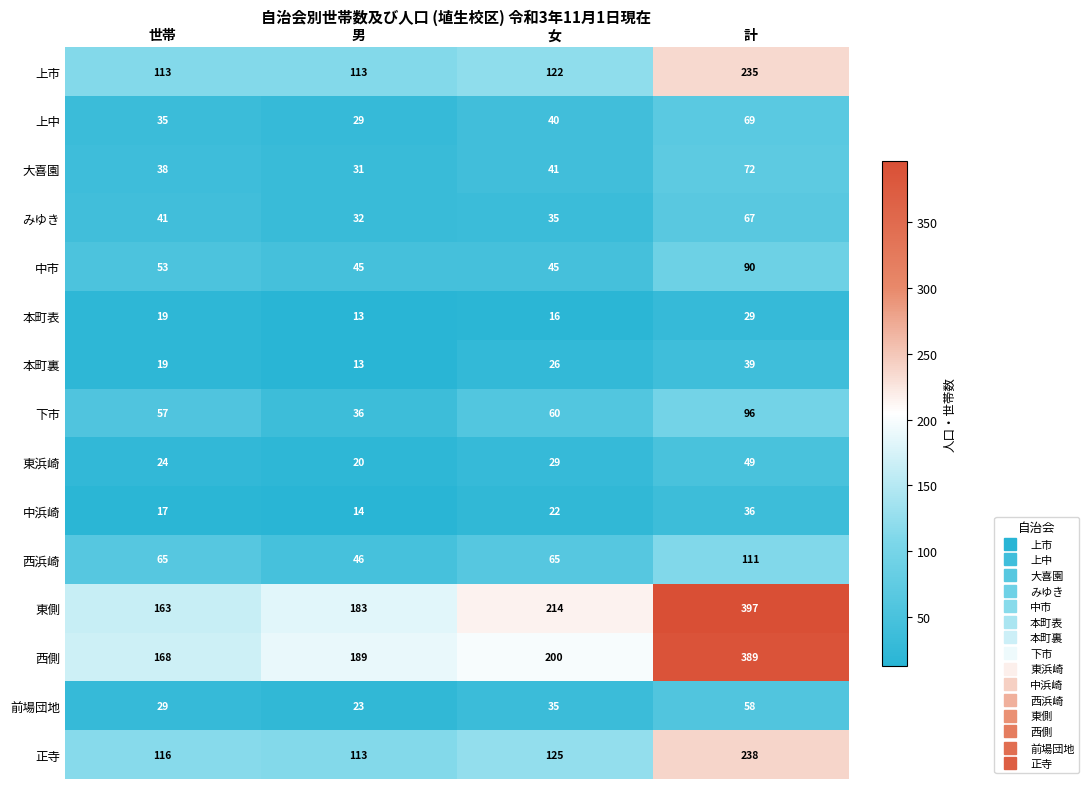

The value of みゆき at 計 is 41. True or false?

False